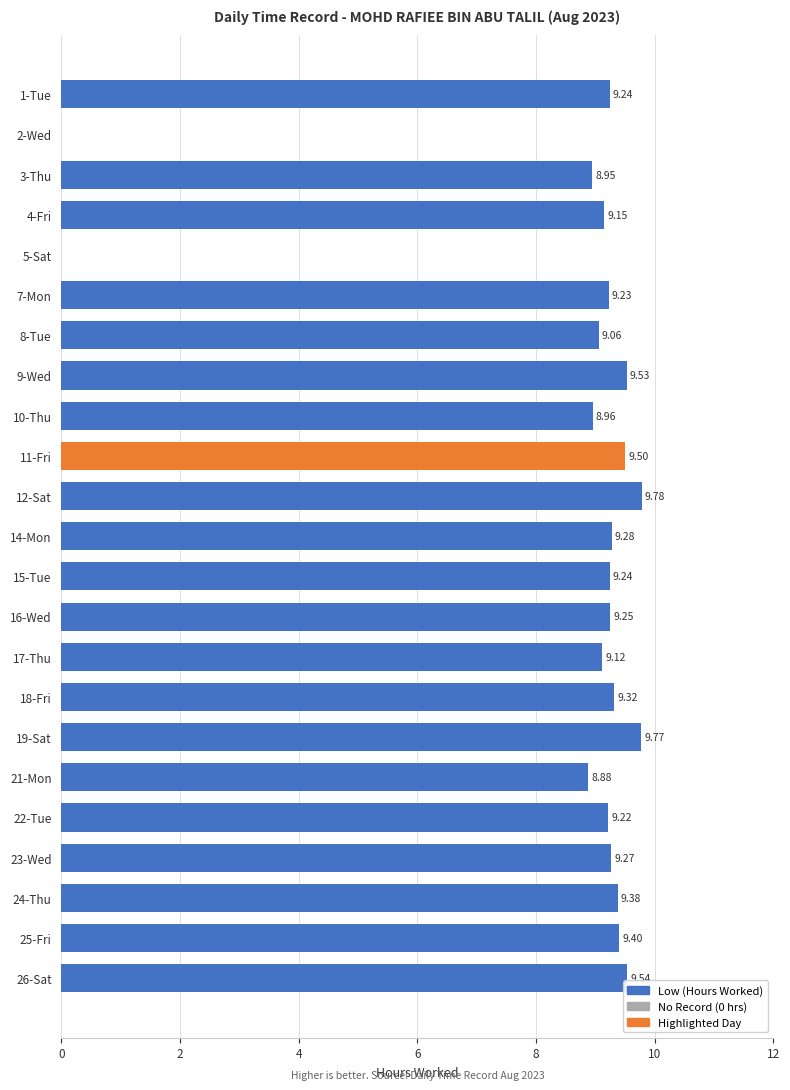

What is the ratio of the value at 21-Mon to the value at 1-Tue?

1.0